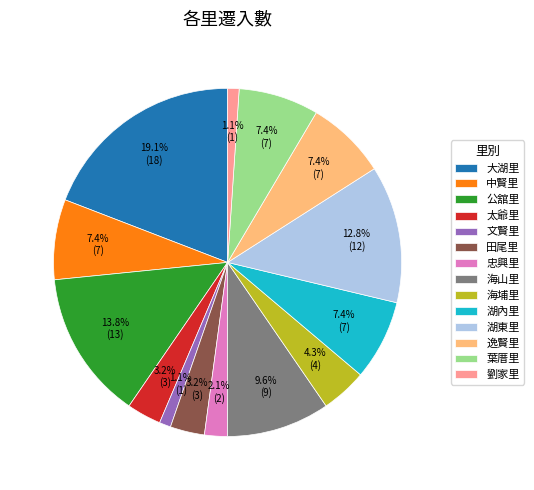

Is it true that 公舘里 is 5% of the pie?

False